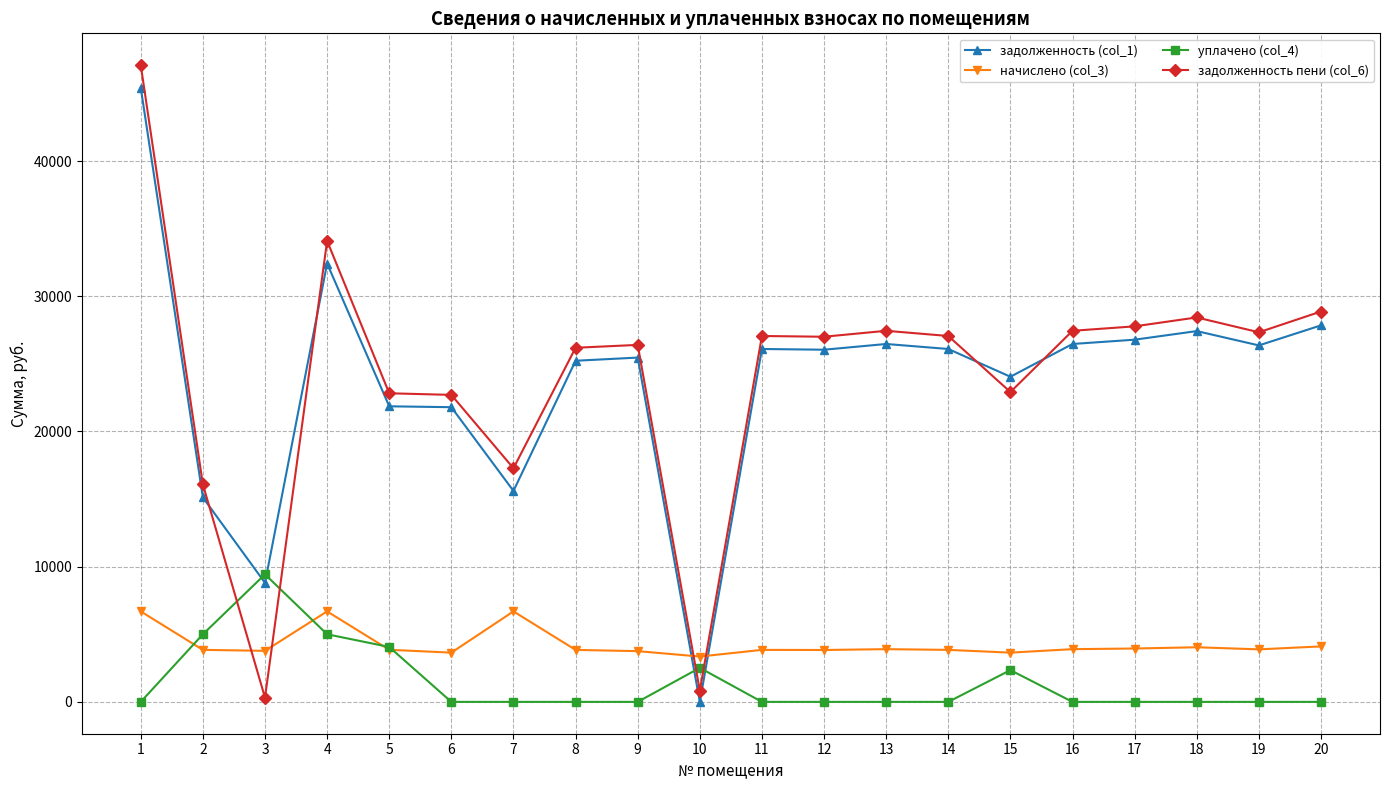

The value of начислено (col_3) at 16 is 5992.0. True or false?

False